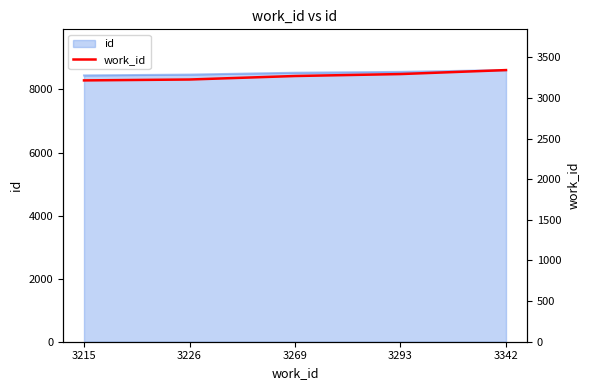

How many lines are shown in the chart?

1